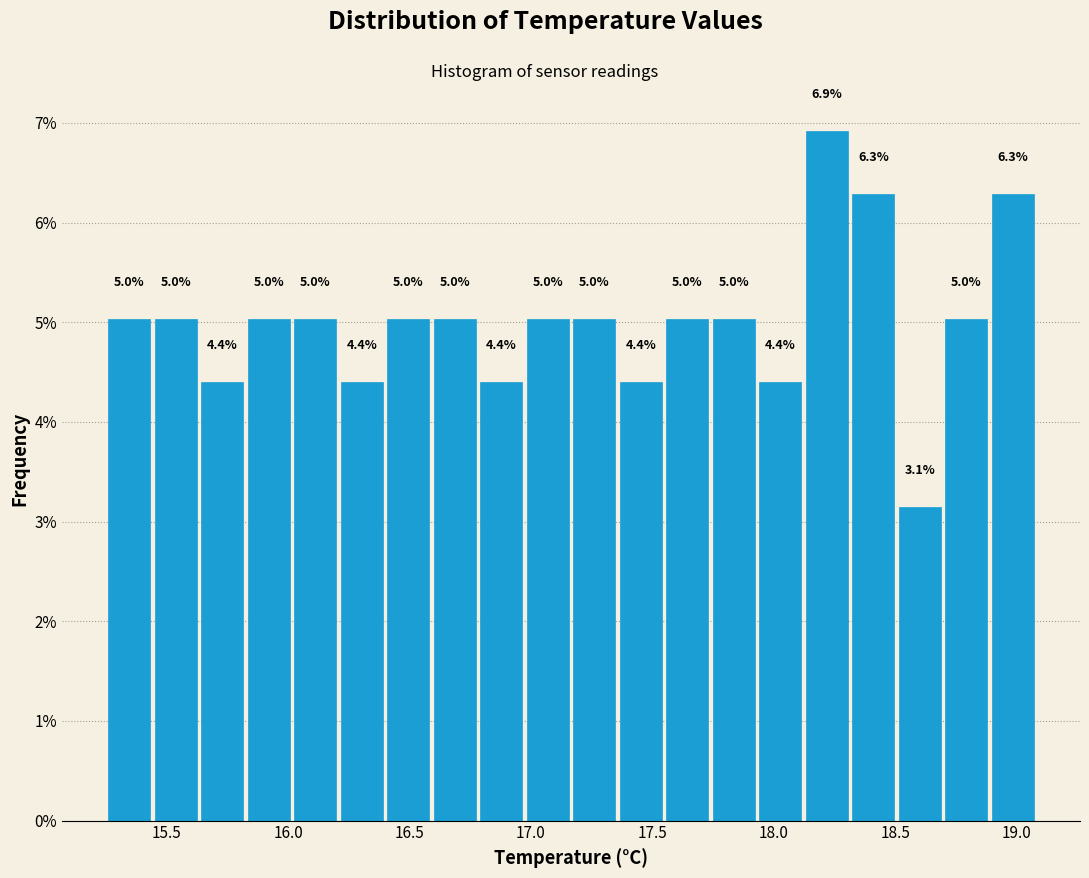

Read against the x-axis, roughly where is the centre of the tallest bar?

18.20